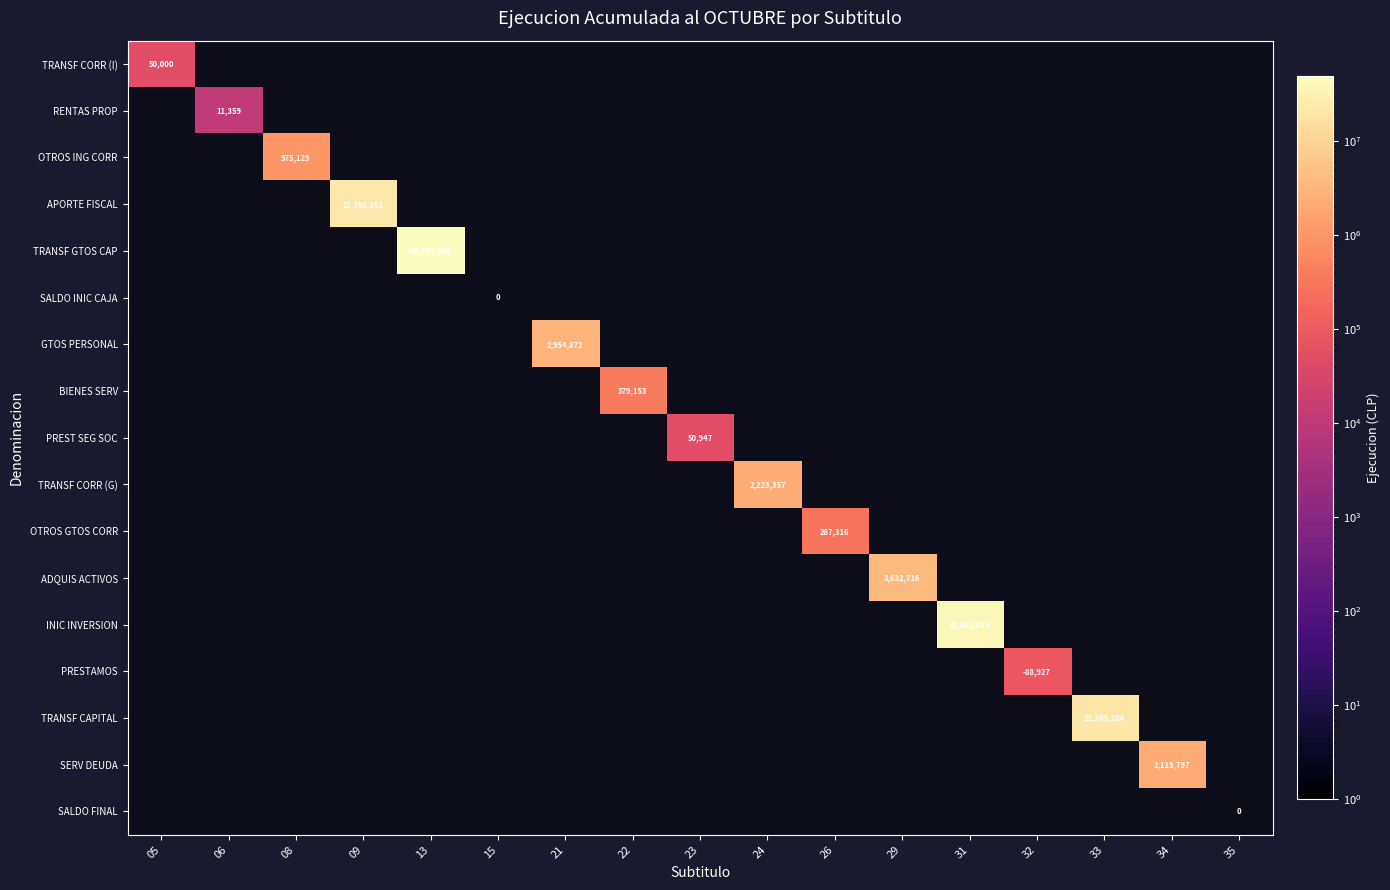

The value of TRANSF CAPITAL at 33 is 7640717. True or false?

False